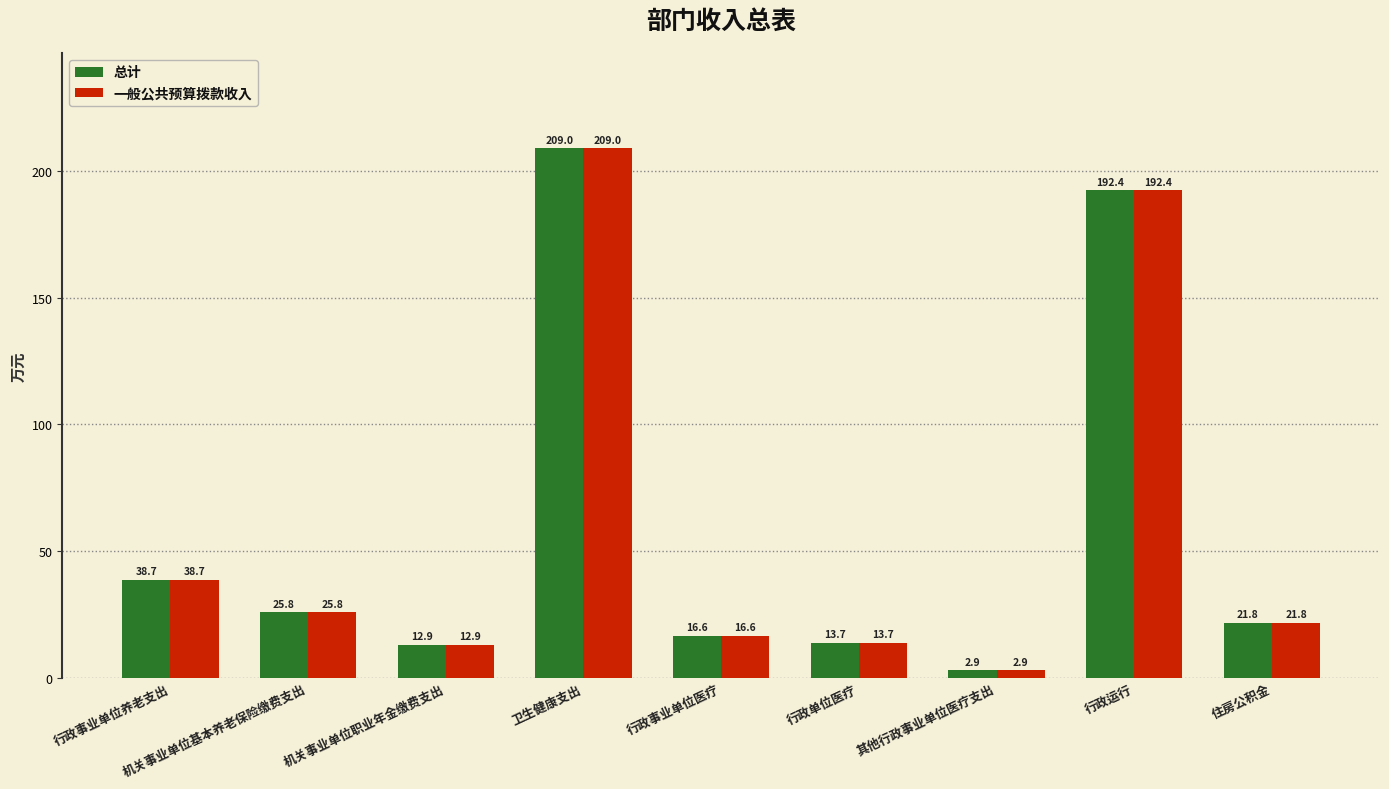

List the labels in order of 一般公共预算拨款收入 value, smallest first.

其他行政事业单位医疗支出, 机关事业单位职业年金缴费支出, 行政单位医疗, 行政事业单位医疗, 住房公积金, 机关事业单位基本养老保险缴费支出, 行政事业单位养老支出, 行政运行, 卫生健康支出